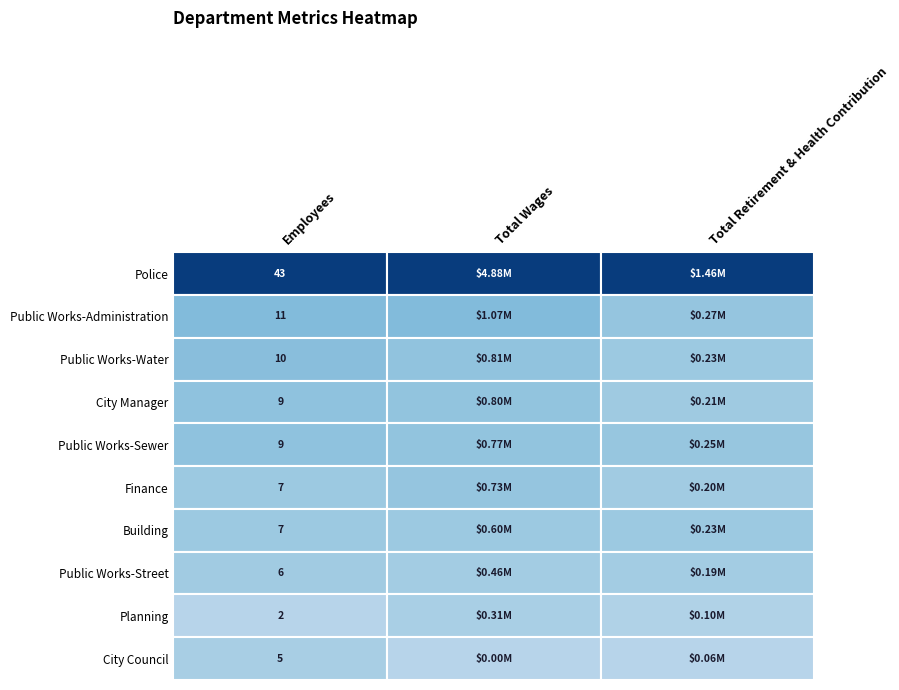

List the labels in order of Public Works-Street value, largest first.

1, 2, 0